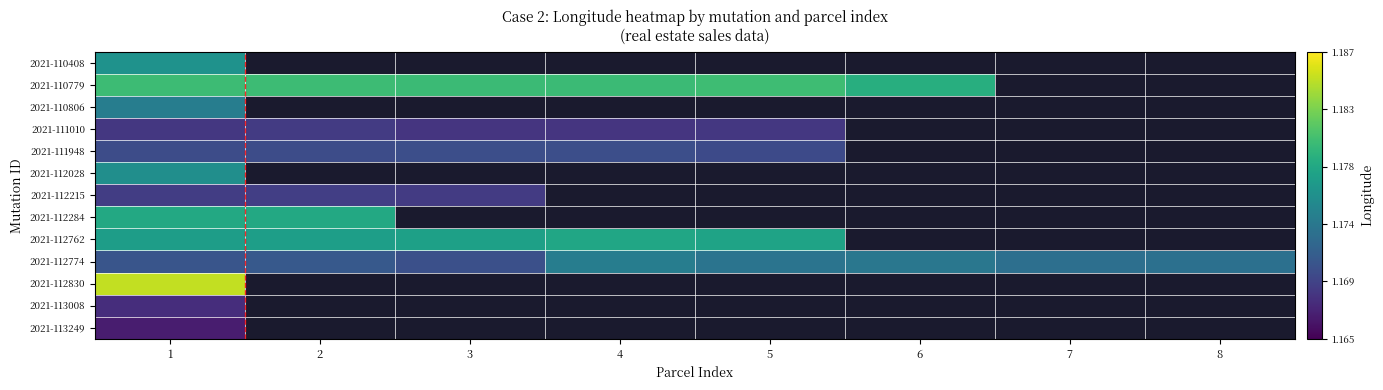

At which category is the sum across all series the highest?

1